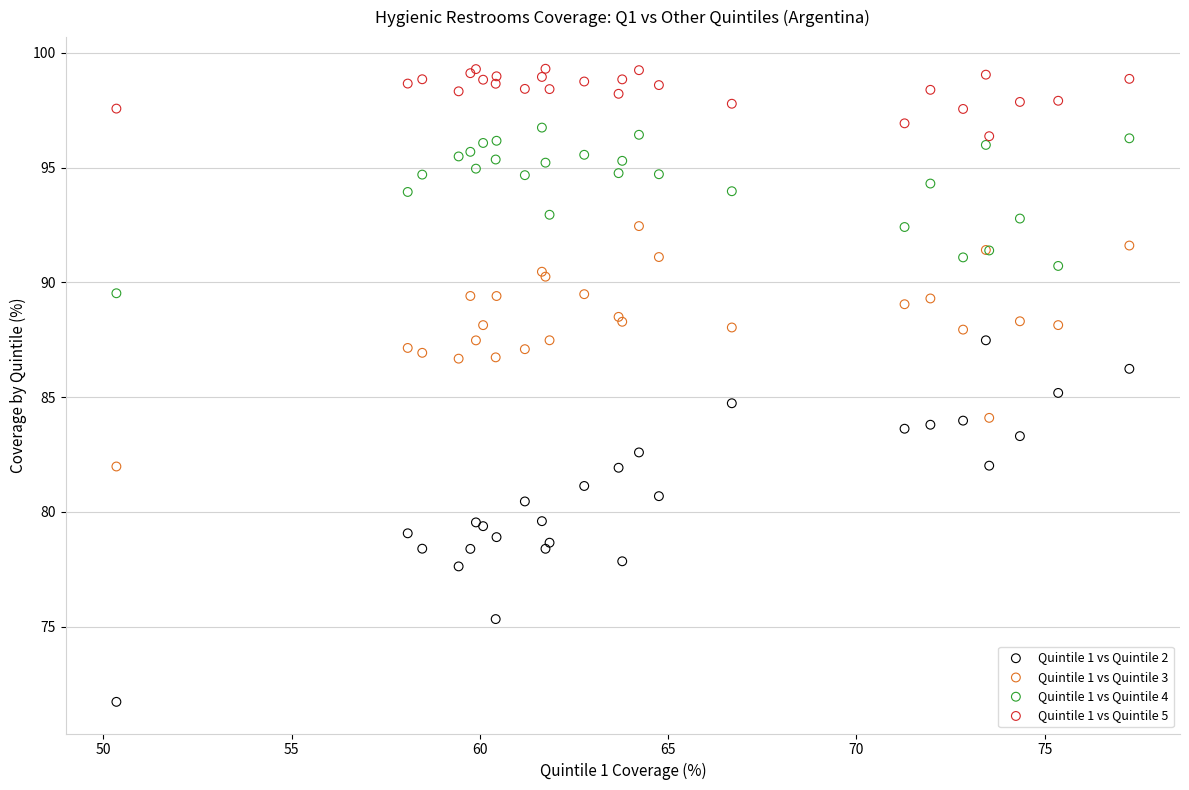

Which series contains the lowest Y value?

Quintile 1 vs Quintile 2